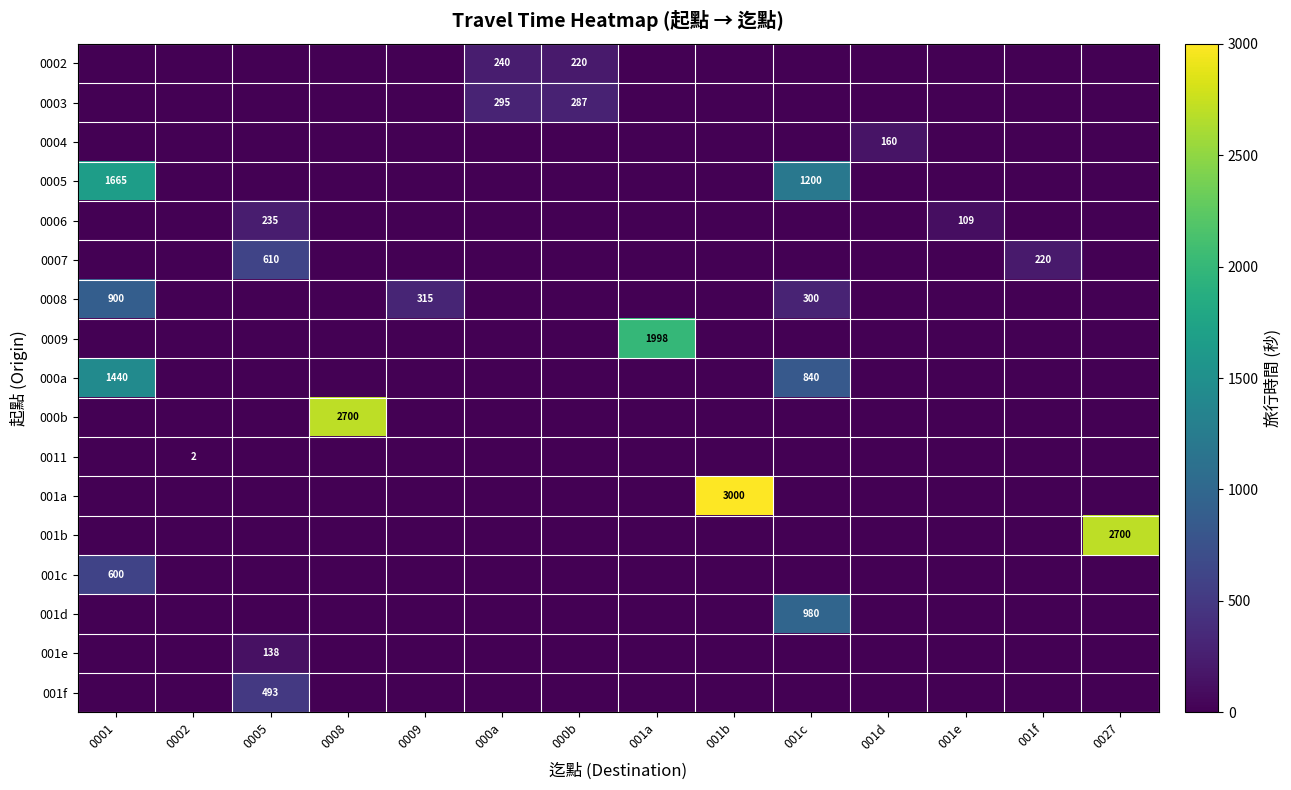

The 0008 series shows 1447 at 0001. True or false?

False